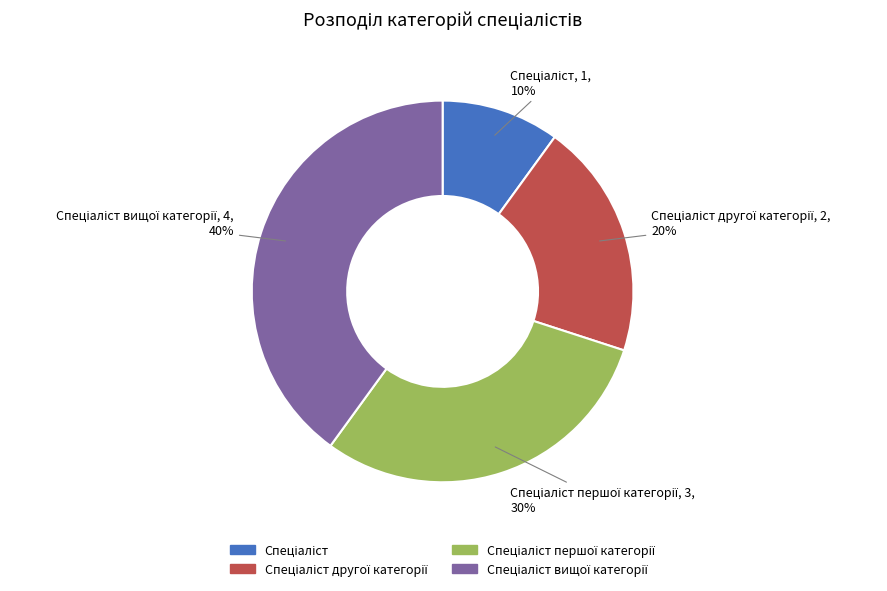

Is there a majority slice in this chart?

No